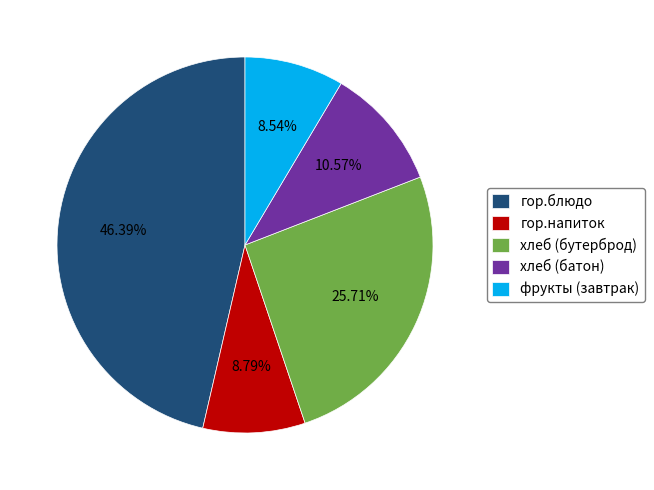

True or false: хлеб (батон) accounts for 1% of the total.

False